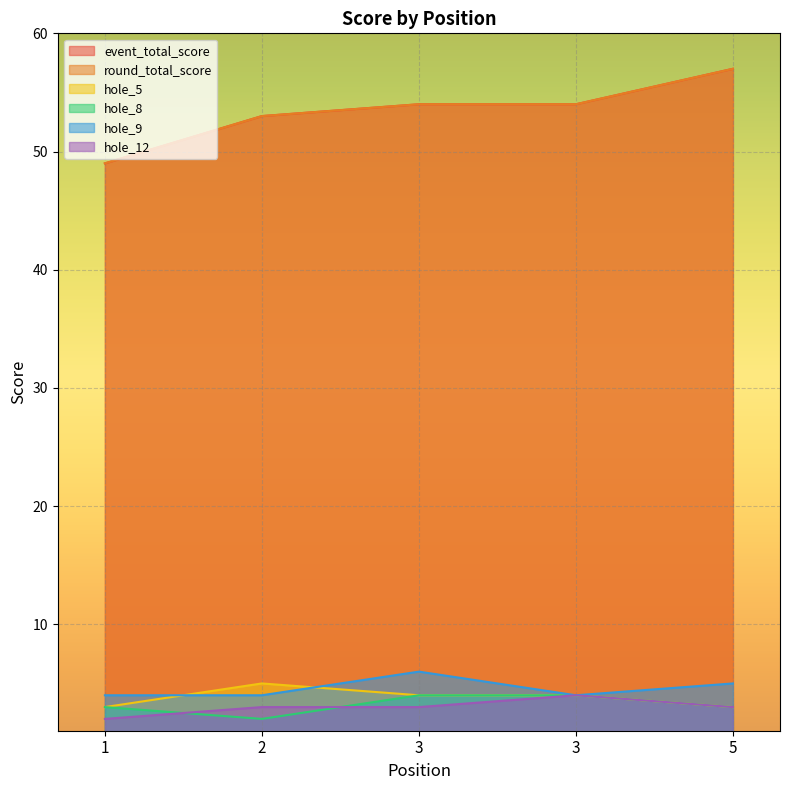

Reading left to right, what are all the values shown in this chart?

event_total_score: 1=49	2=53	3=54	3=54	5=57
round_total_score: 1=49	2=53	3=54	3=54	5=57
hole_5: 1=3	2=5	3=4	3=4	5=3
hole_8: 1=3	2=2	3=4	3=4	5=3
hole_9: 1=4	2=4	3=6	3=4	5=5
hole_12: 1=2	2=3	3=3	3=4	5=3